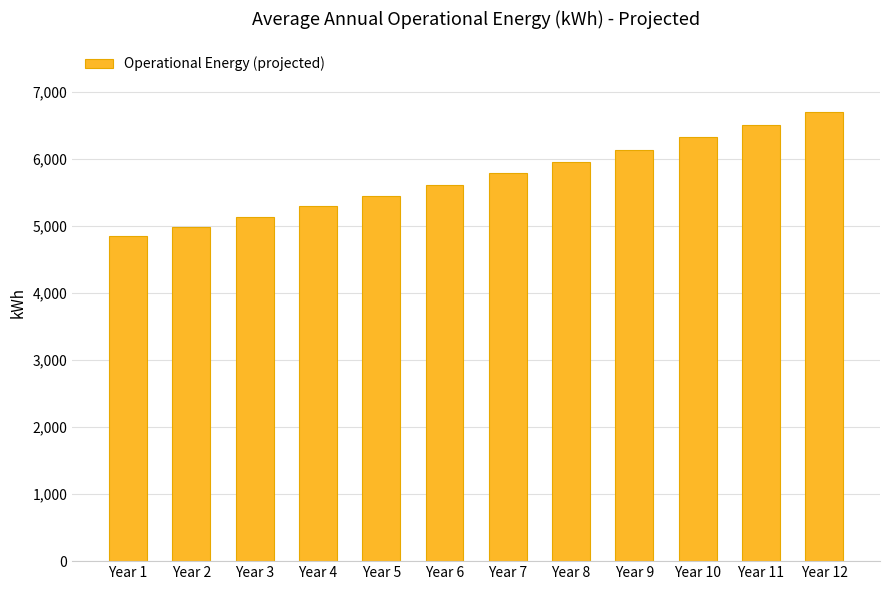

How many bars are there in total?

12